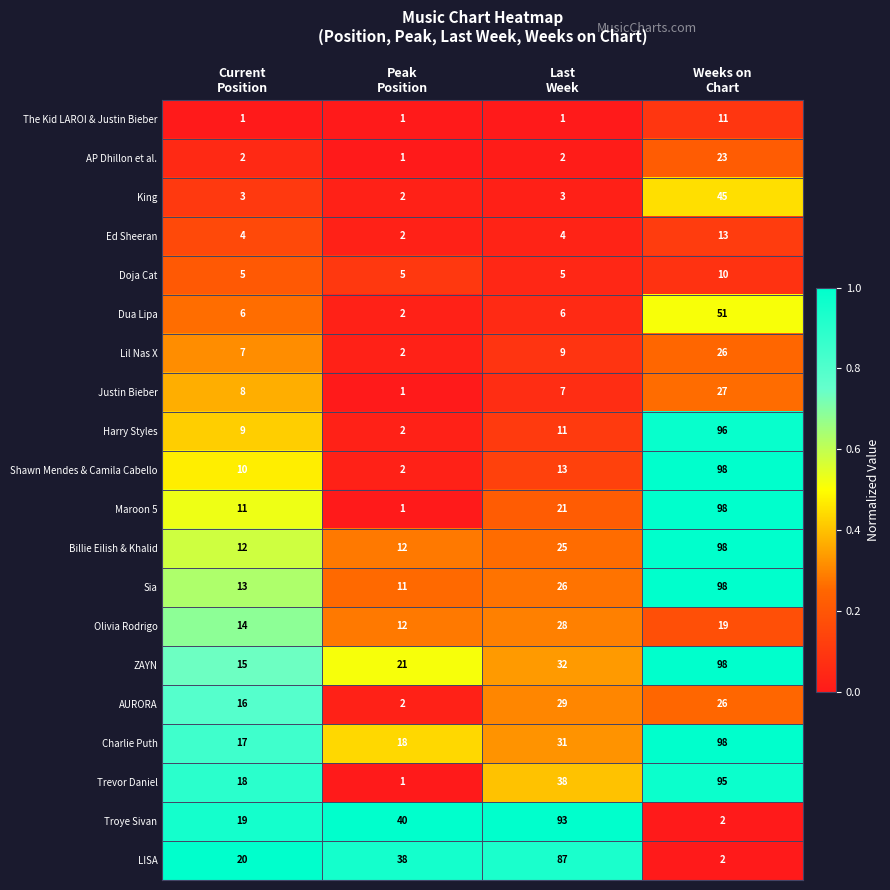

What is the difference between the second highest and minimum values in the AURORA series?

24